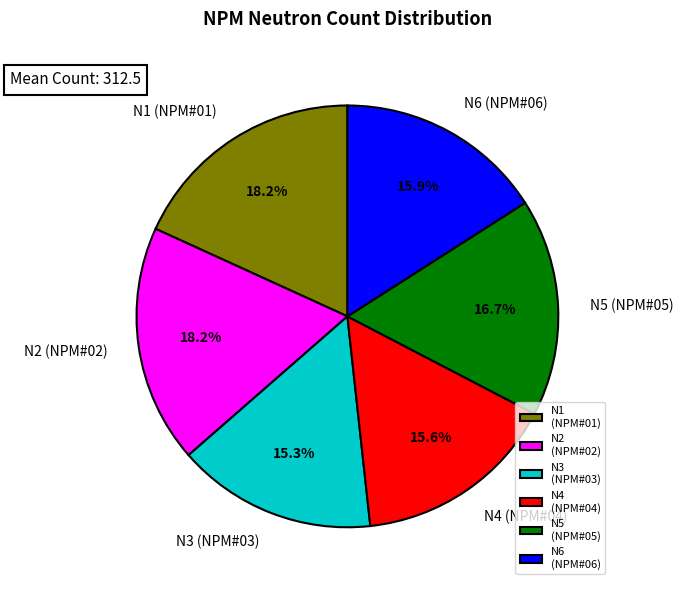

Does N1 (NPM#01) represent more than half of the total?

No